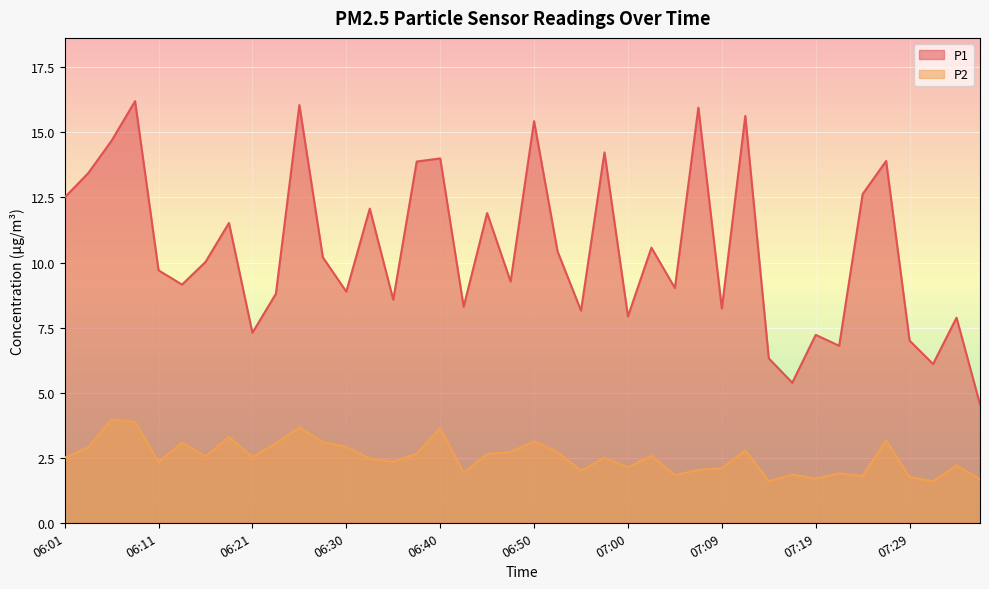

True or false: P1 and P2 intersect in this chart.

False